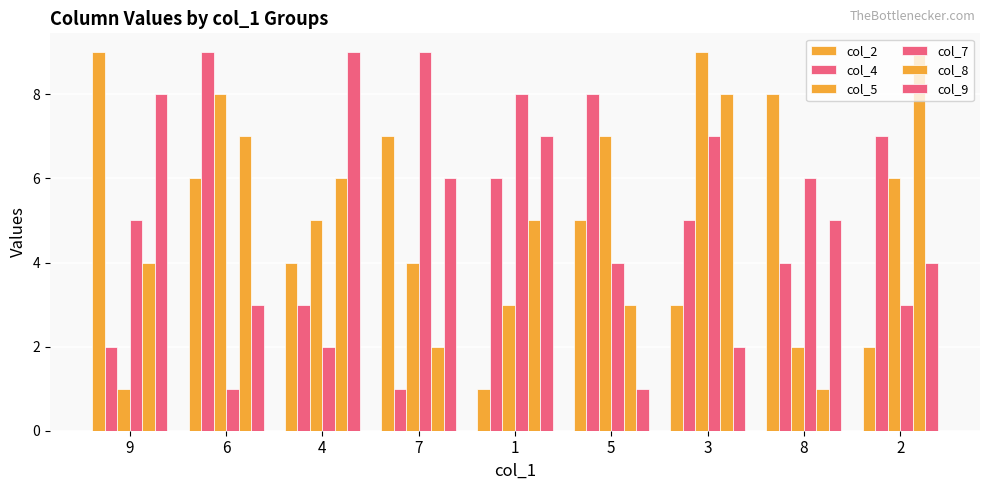

What is the spread (max minus min) of values at 5?

7